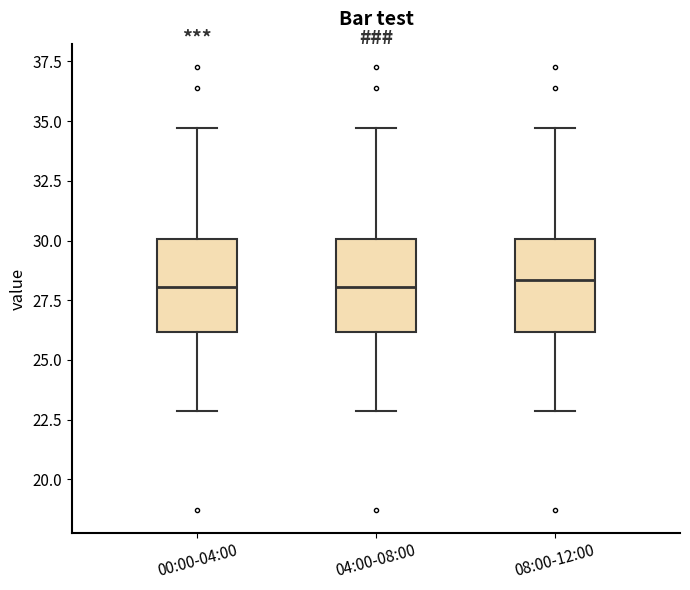

Reading left to right, read every box against the y-axis: the position of its median line, the range the box covers, and the ends of its whiskers. The values are not printed on the chart, so give them approximately, as read against the axis.

00:00-04:00: median 28.0, box 26.0 to 30.0, whiskers 23.0 to 34.5
04:00-08:00: median 28.0, box 26.0 to 30.0, whiskers 23.0 to 34.5
08:00-12:00: median 28.5, box 26.0 to 30.0, whiskers 23.0 to 34.5